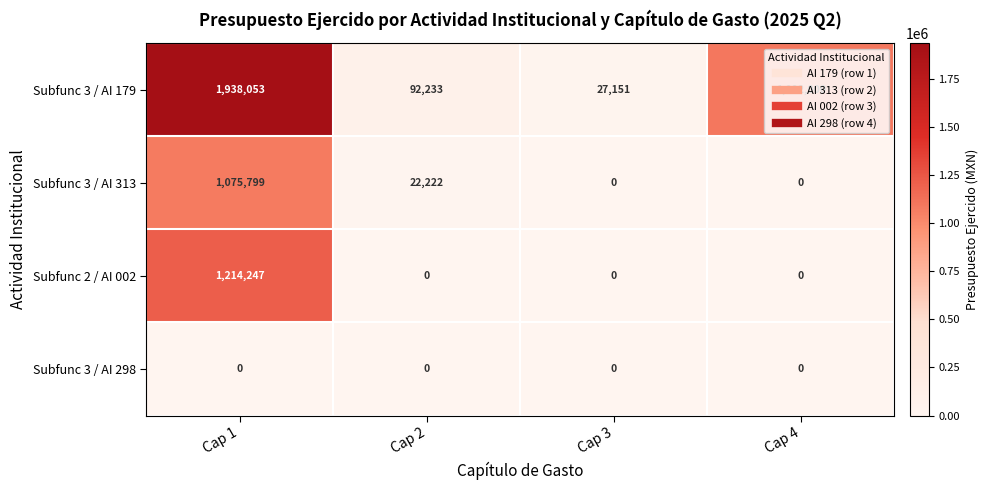

The Subfunc 3 / AI 313 series shows -517975 at Cap 3. True or false?

False